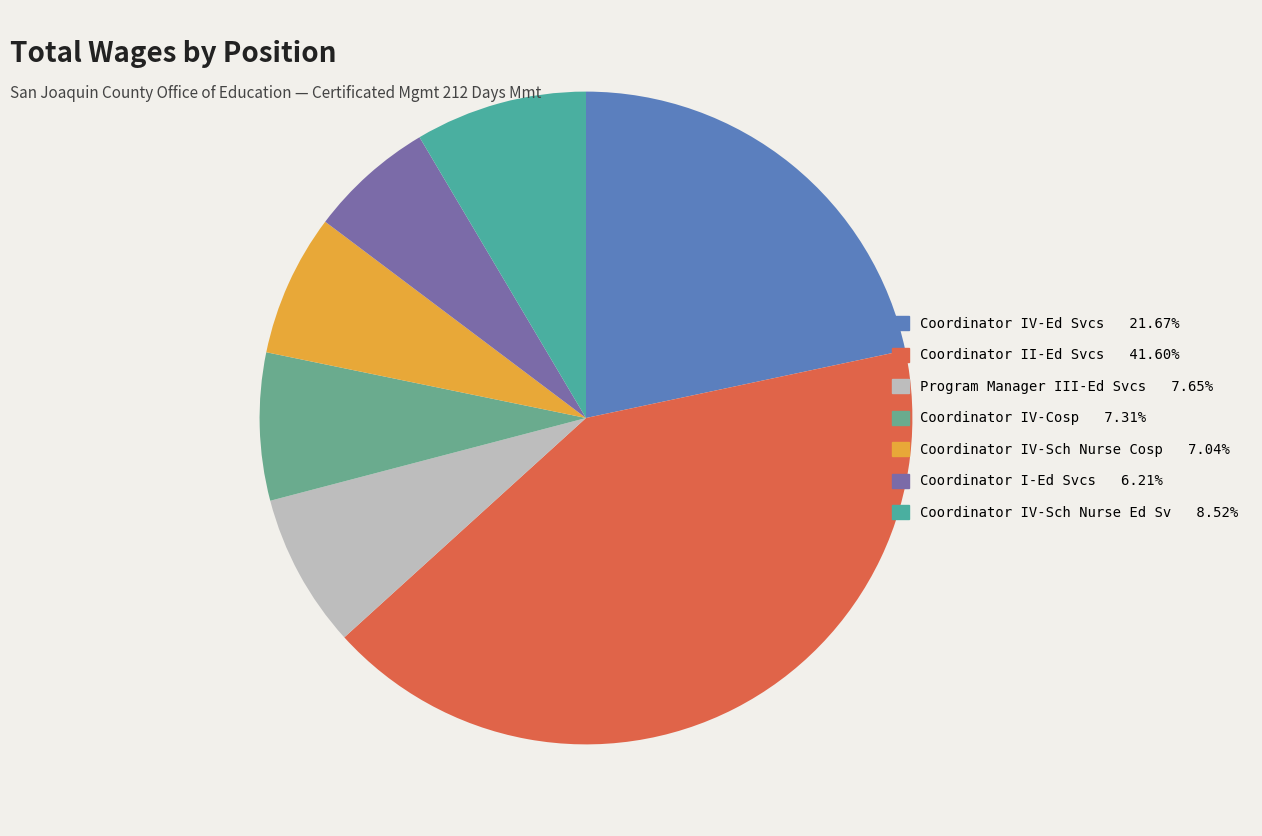

Which has a higher value, Coordinator IV-Sch Nurse Cosp or Coordinator II-Ed Svcs?

Coordinator II-Ed Svcs